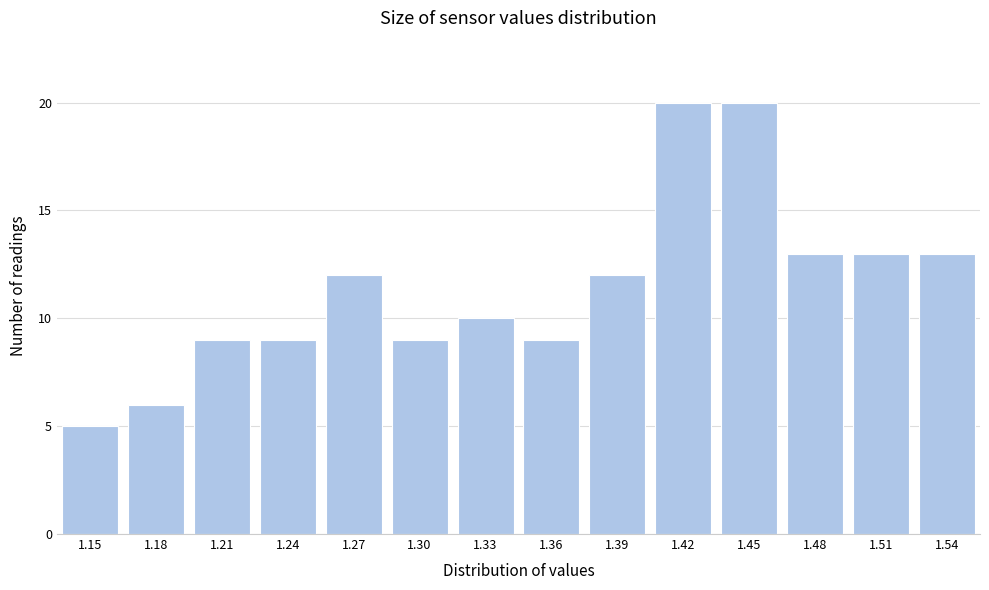

Reading right to left, what are all the values shown in this chart?

13	13	13	20	20	12	9	10	9	12	9	9	6	5